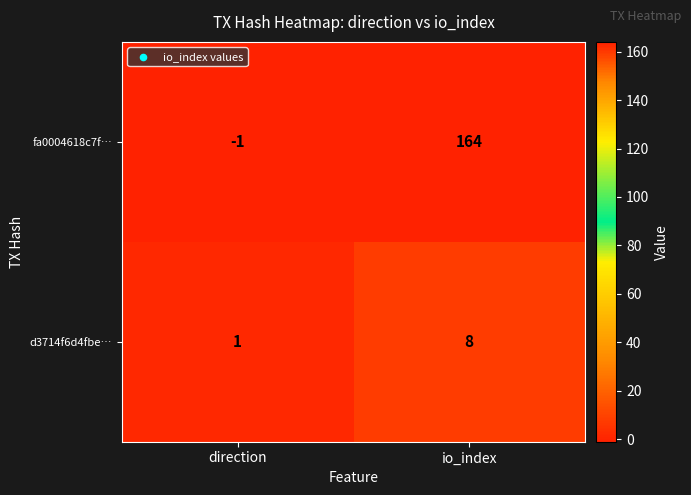

Which series has the largest total across all categories?

fa0004618c7f…